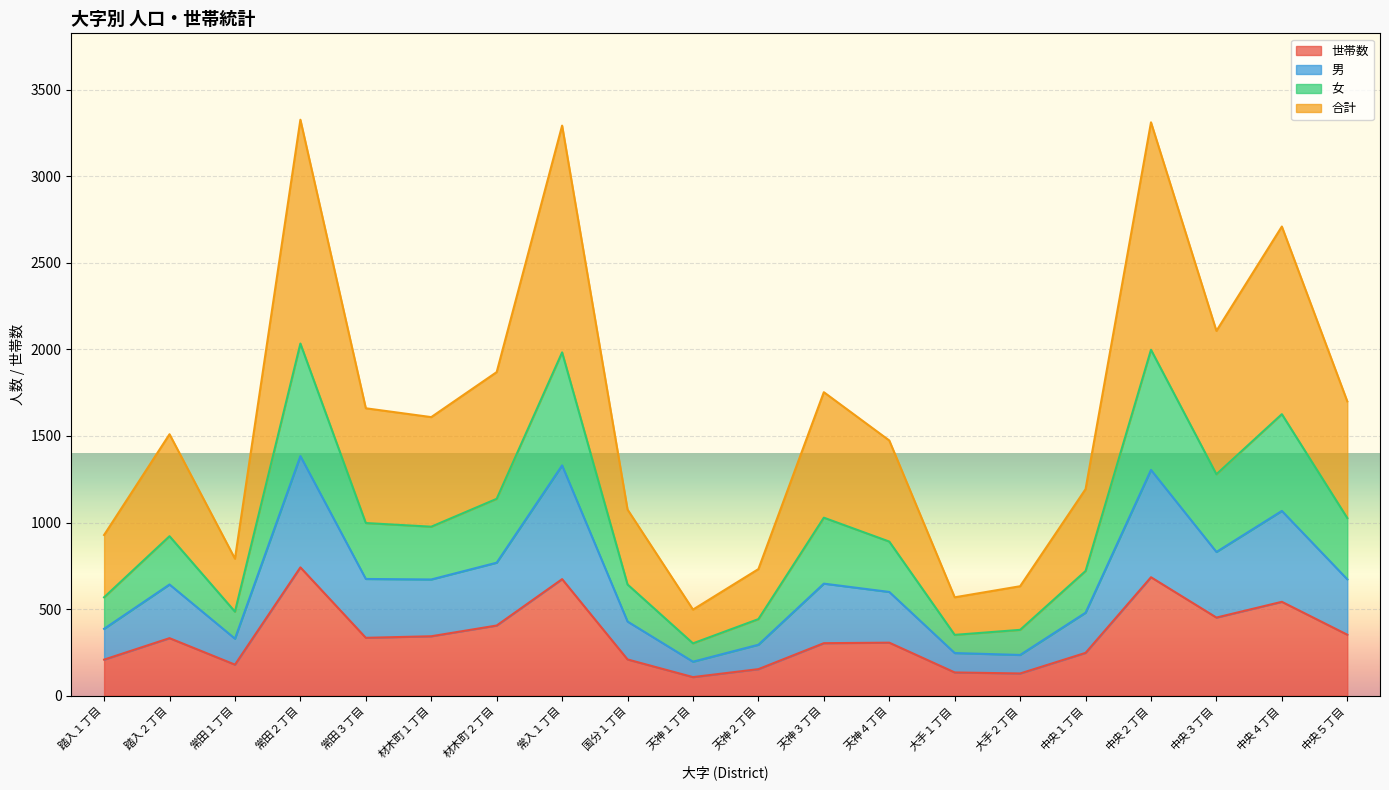

True or false: 女 and 世帯数 intersect in this chart.

False